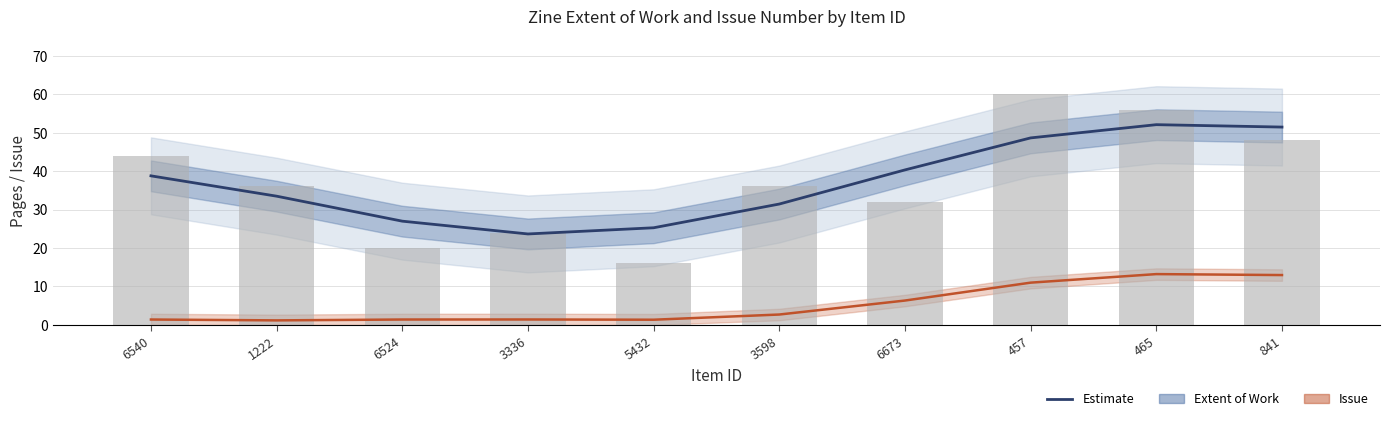

How many groups of bars are there?

10